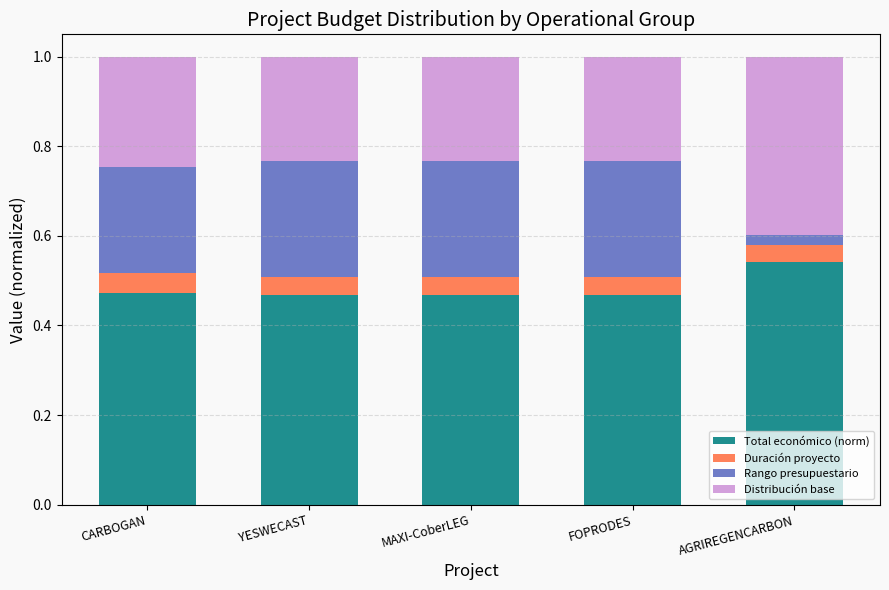

What is the sum of the Total económico (norm) values at FOPRODES and MAXI-CoberLEG?

0.9